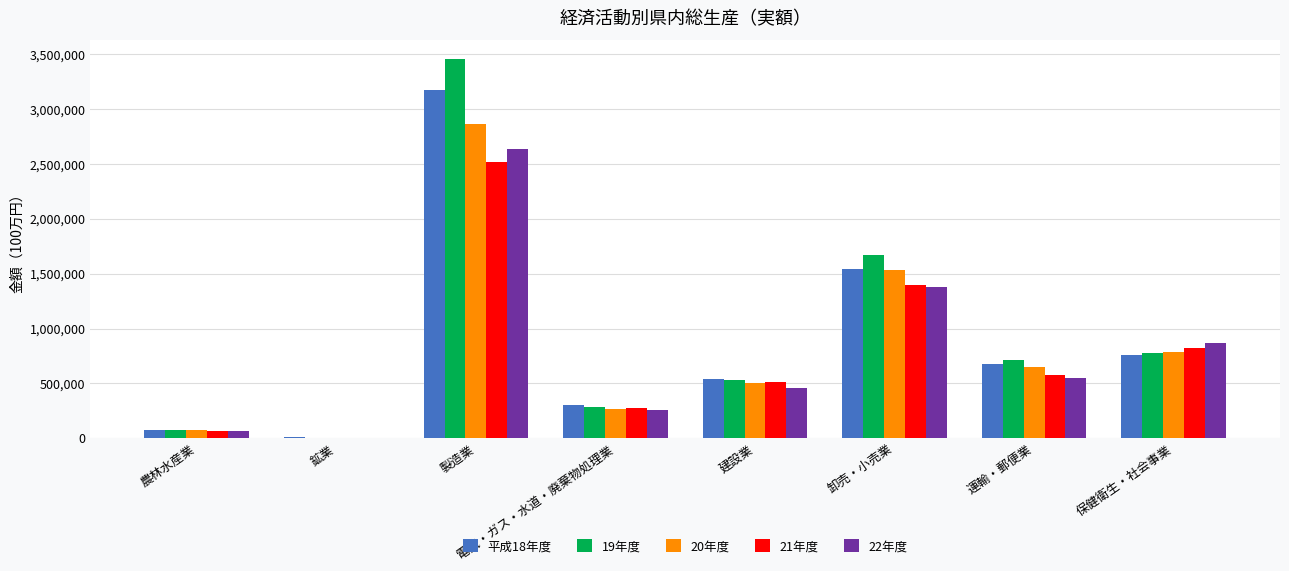

What is the greatest value displayed?

3454382